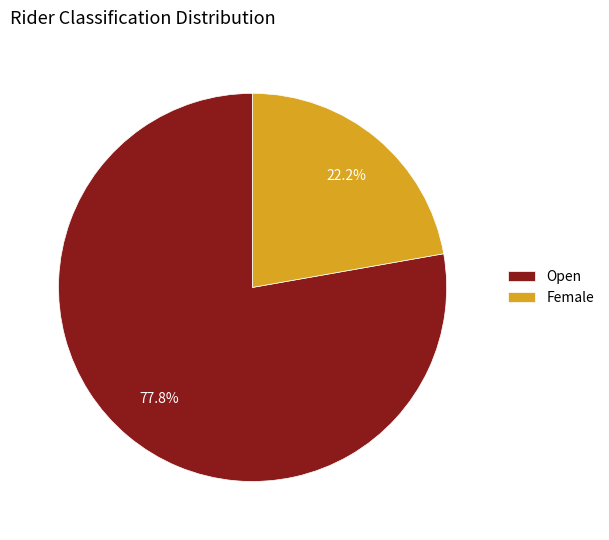

The Open slice represents 72% of the pie. True or false?

False